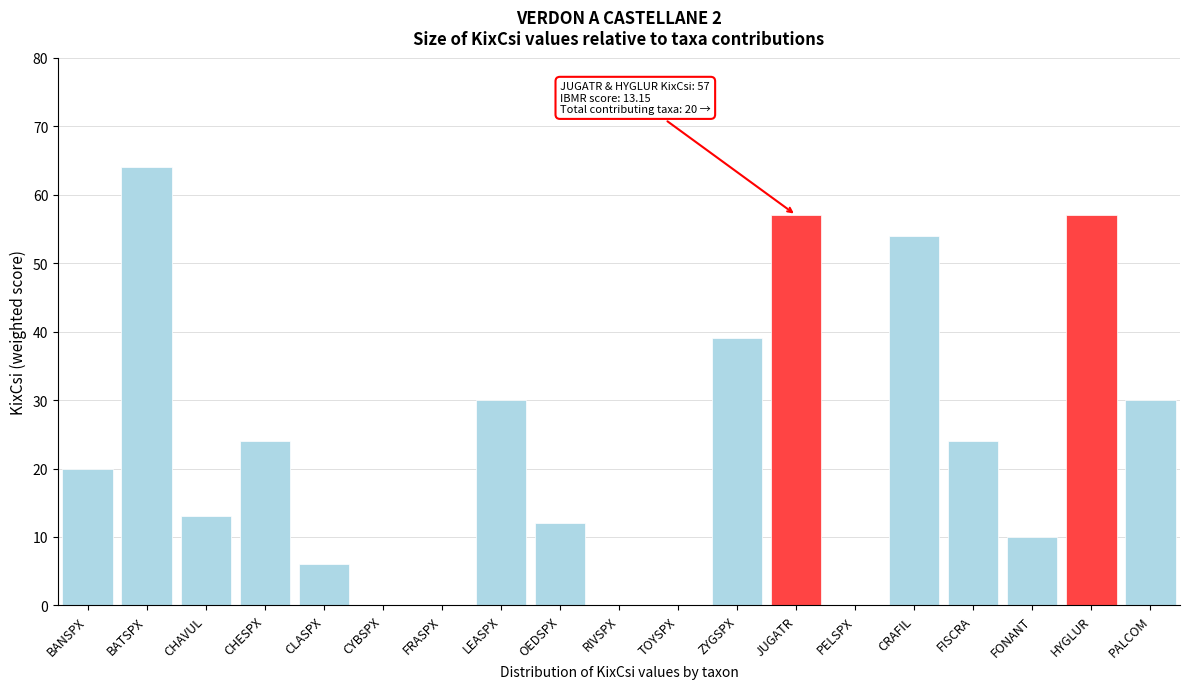

Reading left to right, what are all the values shown in this chart?

BANSPX=20	BATSPX=64	CHAVUL=13	CHESPX=24	CLASPX=6	CYBSPX=0	FRASPX=0	LEASPX=30	OEDSPX=12	RIVSPX=0	TOYSPX=0	ZYGSPX=39	JUGATR=57	PELSPX=0	CRAFIL=54	FISCRA=24	FONANT=10	HYGLUR=57	PALCOM=30